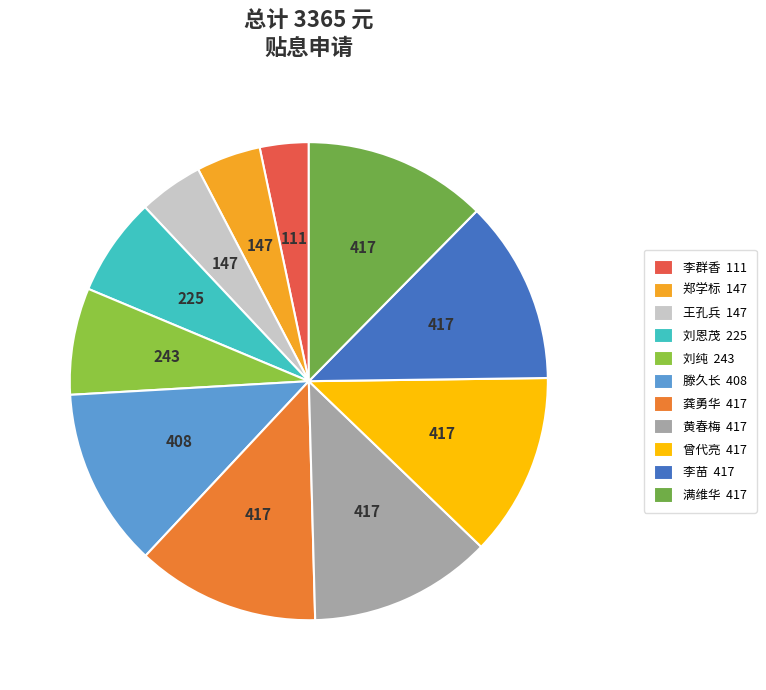

To the nearest percent, what is the difference between the 龚勇华 and 王孔兵 slice percentages?

8%